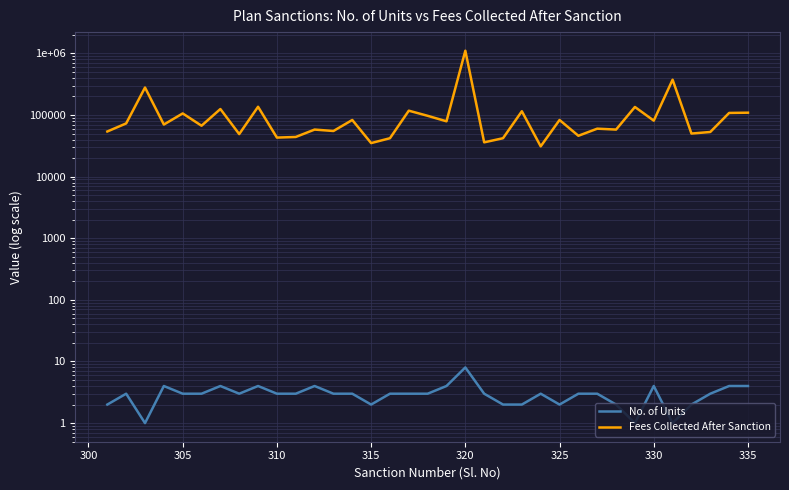

Is the value of No. of Units at 14 greater than the value of Fees Collected After Sanction at 310?

No